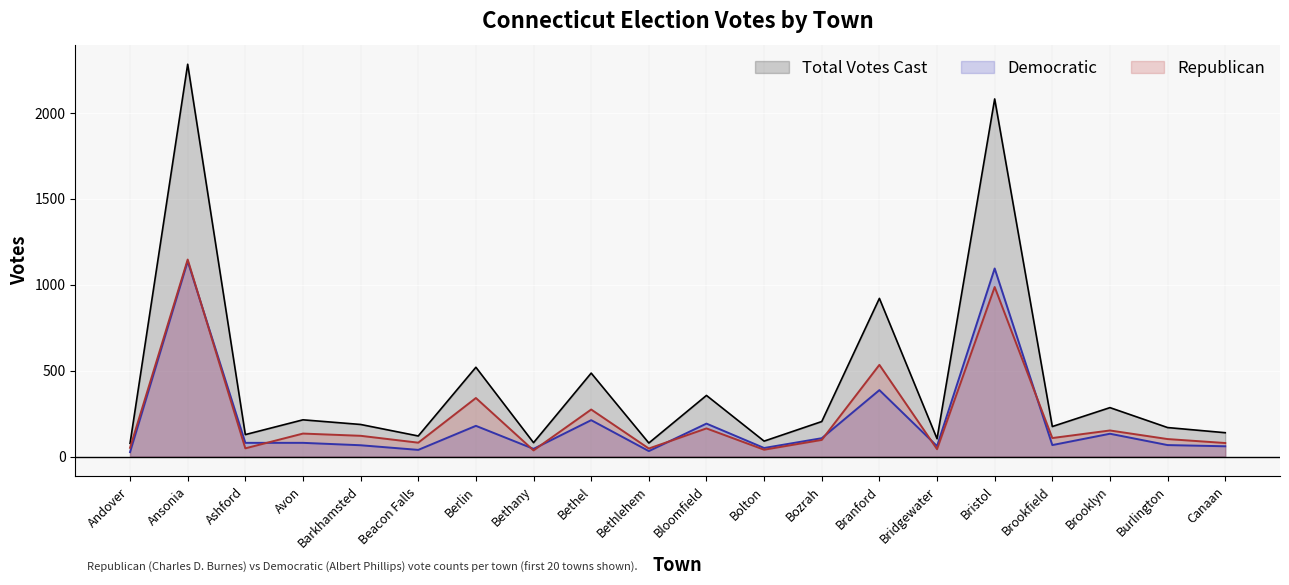

Reading left to right, transcribe all the data shown in this chart.

Republican: 51	1147	48	134	121	81	341	36	274	47	164	40	97	534	43	987	108	152	102	79
Democratic: 26	1137	80	80	66	39	179	45	212	32	192	50	107	387	61	1095	67	133	67	60
Total Votes Cast: 77	2284	128	214	187	120	520	81	486	79	356	90	204	921	104	2082	175	285	169	139